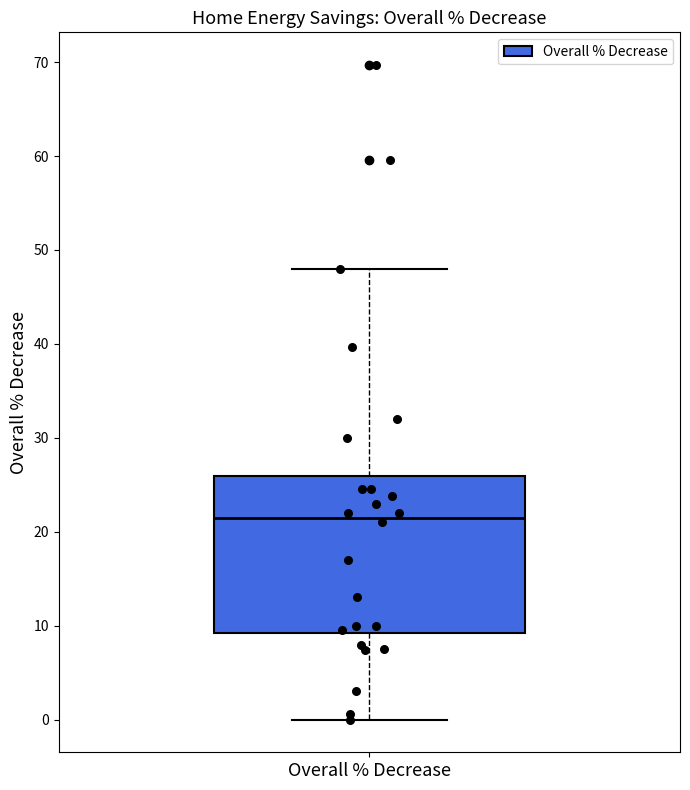

Transcribe this box plot: give where the median line is, the range the box spans, and where the two whiskers end, as read against the y-axis. The values are not printed on the chart, so give them approximately, as read against the axis.

median 22, box 9 to 26, whiskers 0 to 48